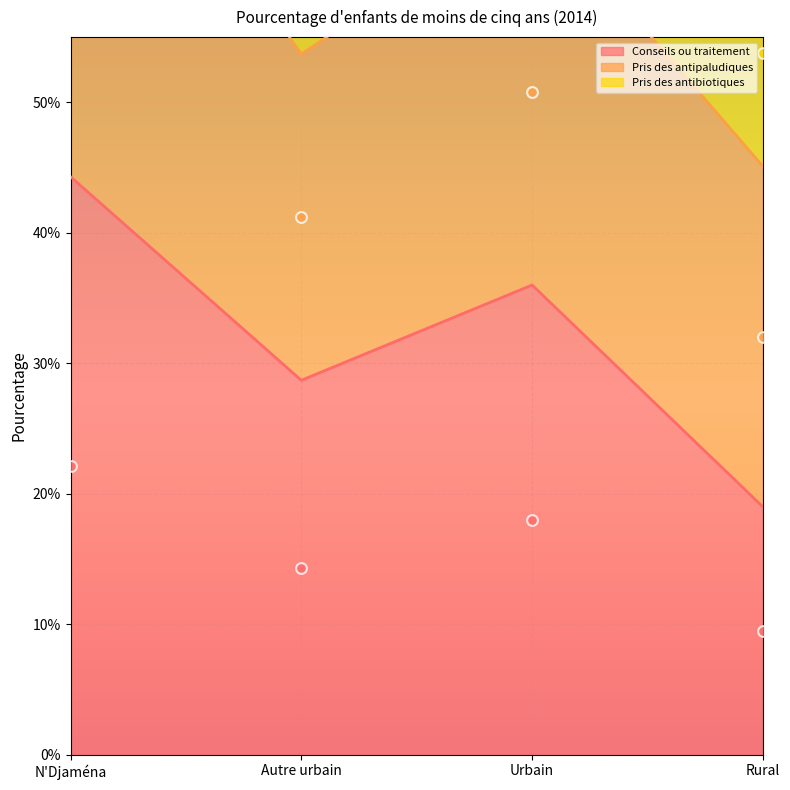

True or false: Conseils ou traitement has a value of 39.3 at Autre urbain.

False